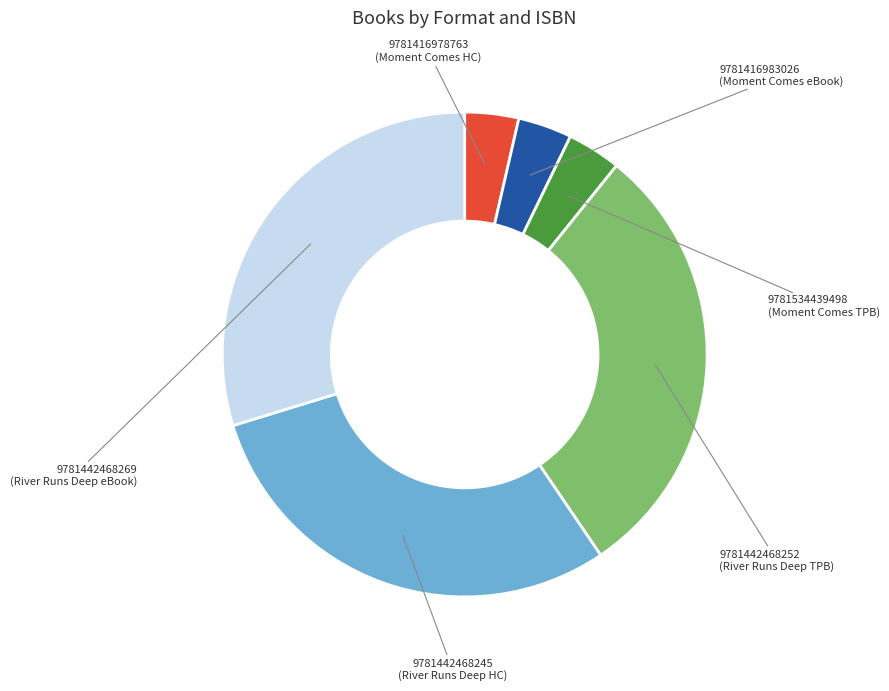

Does any single category account for the majority?

No